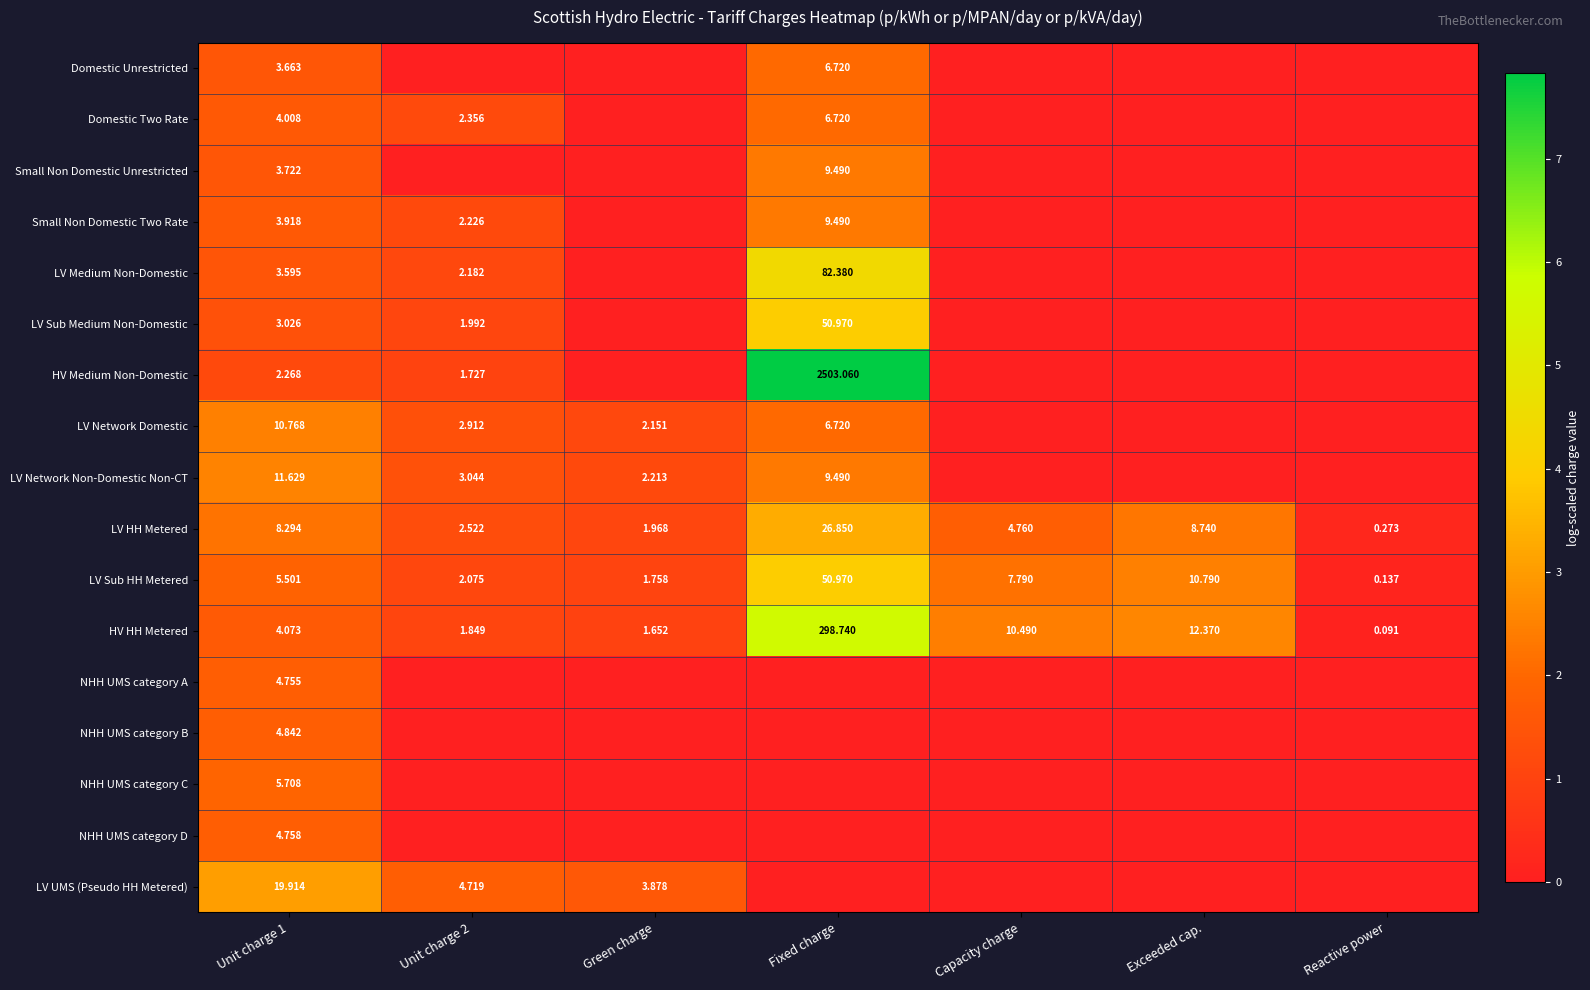

At Unit charge 1, list the series in order from largest to smallest.

LV UMS (Pseudo HH Metered), LV Network Non-Domestic Non-CT, LV Network Domestic, LV HH Metered, NHH UMS category C, LV Sub HH Metered, NHH UMS category B, NHH UMS category D, NHH UMS category A, HV HH Metered, Domestic Two Rate, Small Non Domestic Two Rate, Small Non Domestic Unrestricted, Domestic Unrestricted, LV Medium Non-Domestic, LV Sub Medium Non-Domestic, HV Medium Non-Domestic